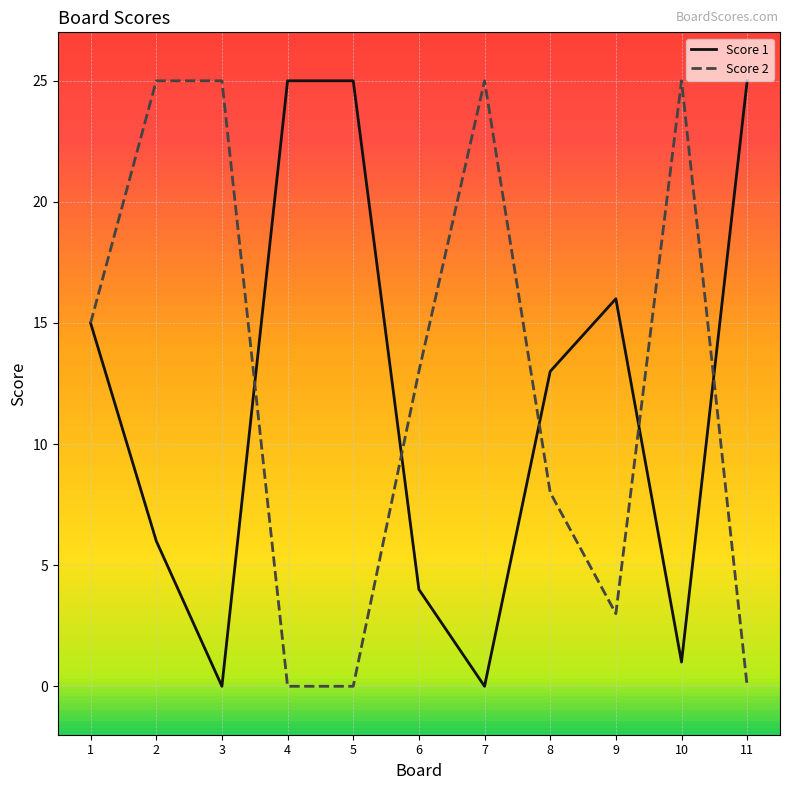

What is the maximum value for Score 2?

25